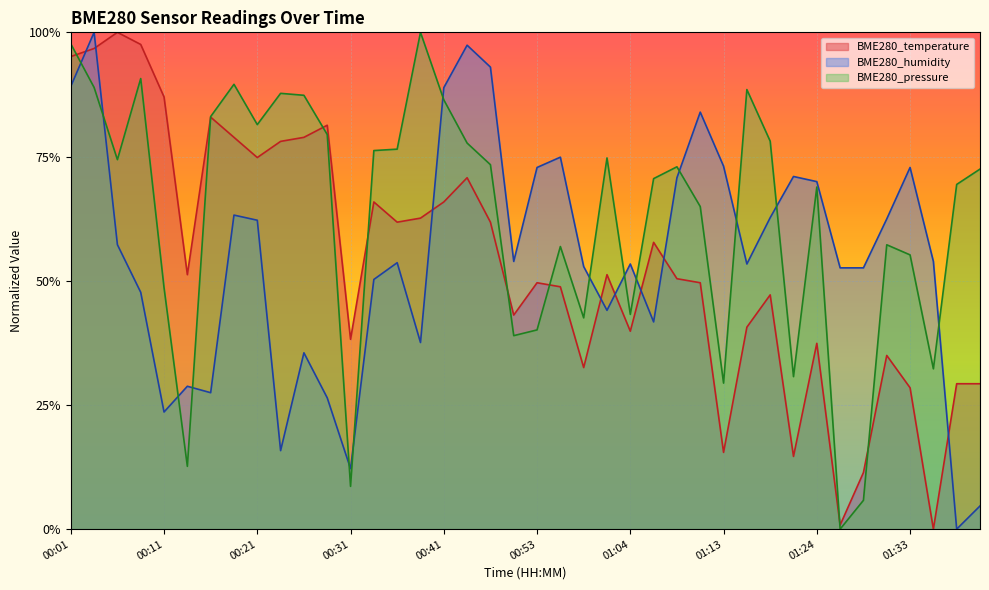

Which series has the largest range (max minus min)?

BME280_temperature